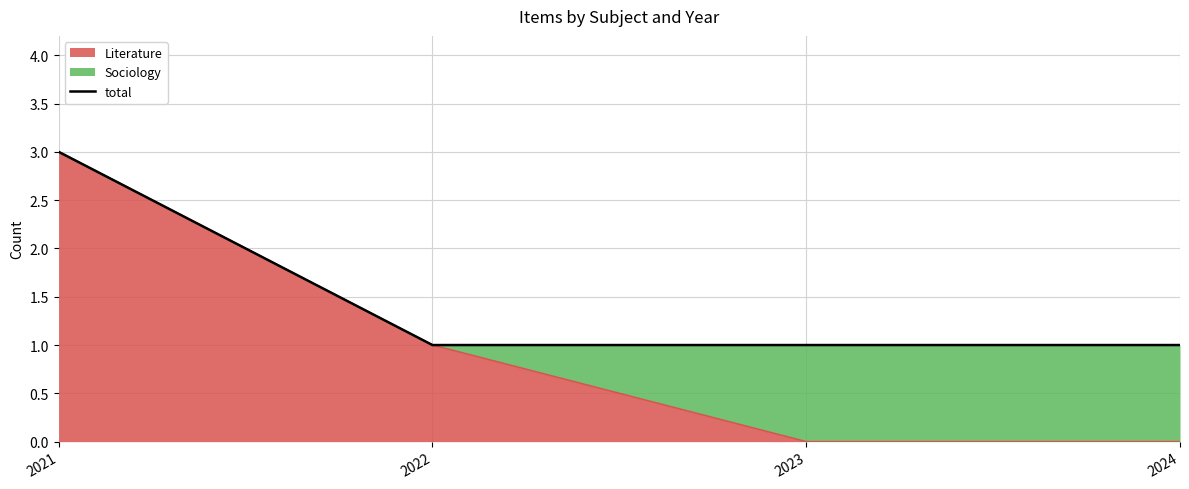

Rank the categories by value from lowest to highest.

2022, 2023, 2024, 2021